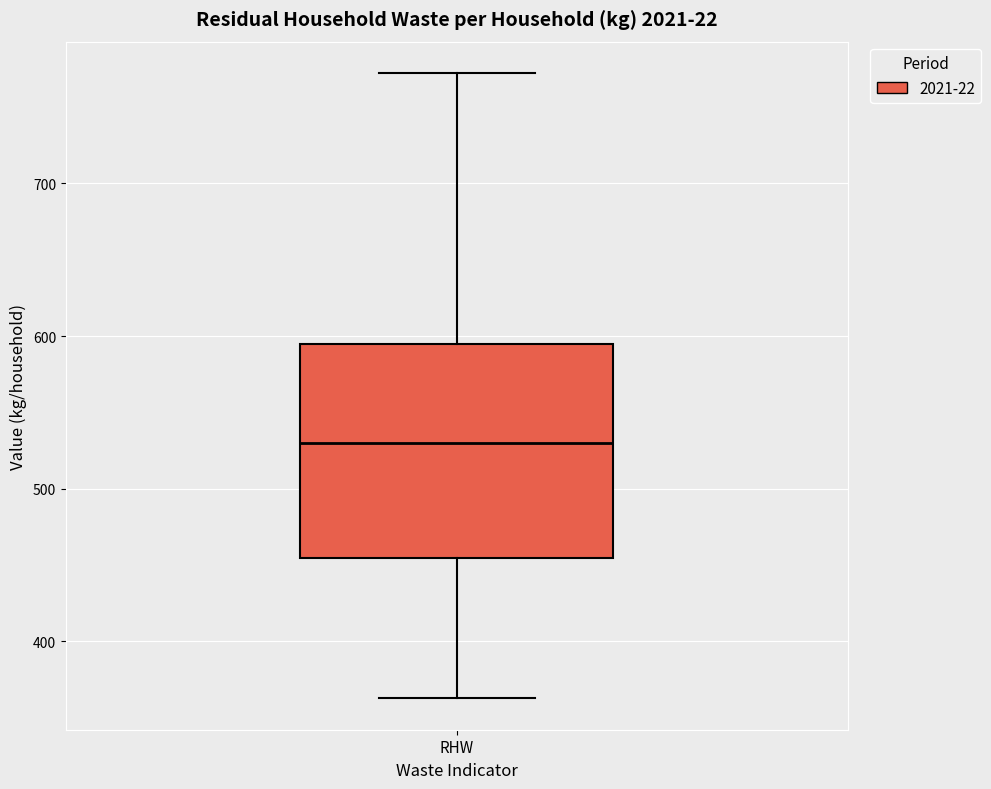

Where is the lower edge of the box for RHW on the y-axis? The values are not printed on the chart, so give them approximately, as read against the axis.

450